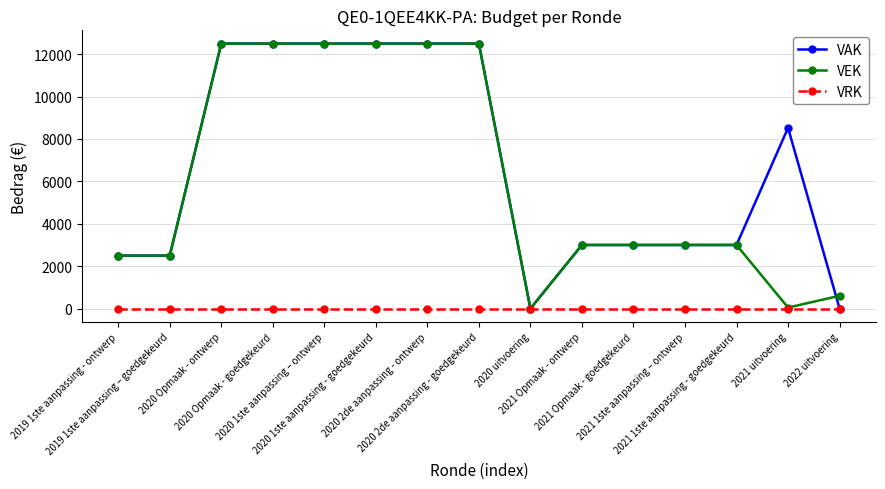

What are all the series names shown in the legend?

VAK, VEK, VRK